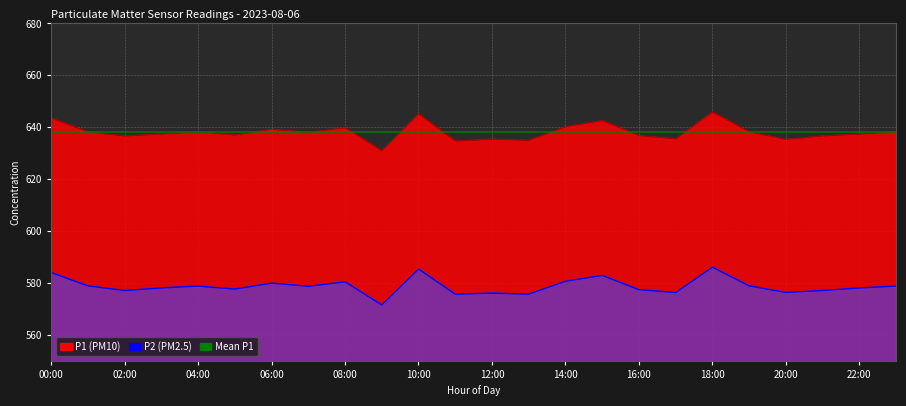

What is the maximum value shown in the chart?

645.8